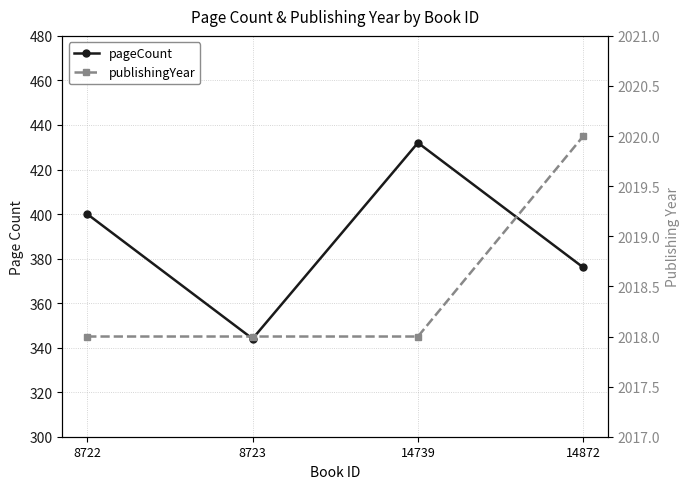

What are all the series names shown in the legend?

pageCount, publishingYear